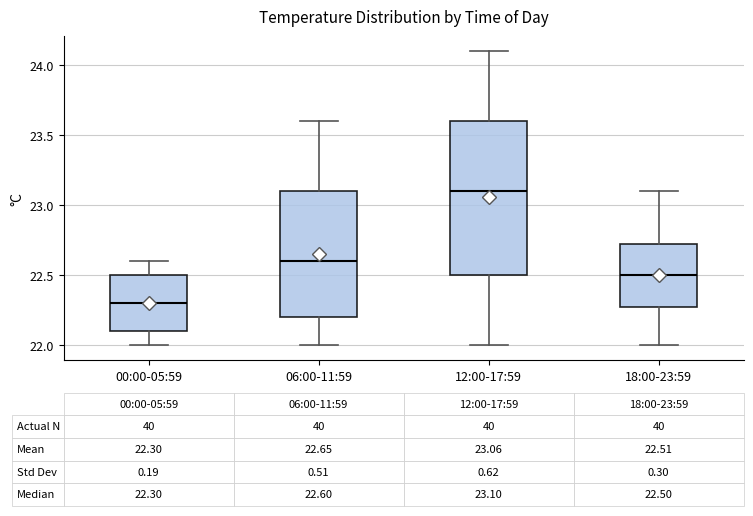

Which box is the tallest, from its lower edge to its upper edge?

12:00-17:59